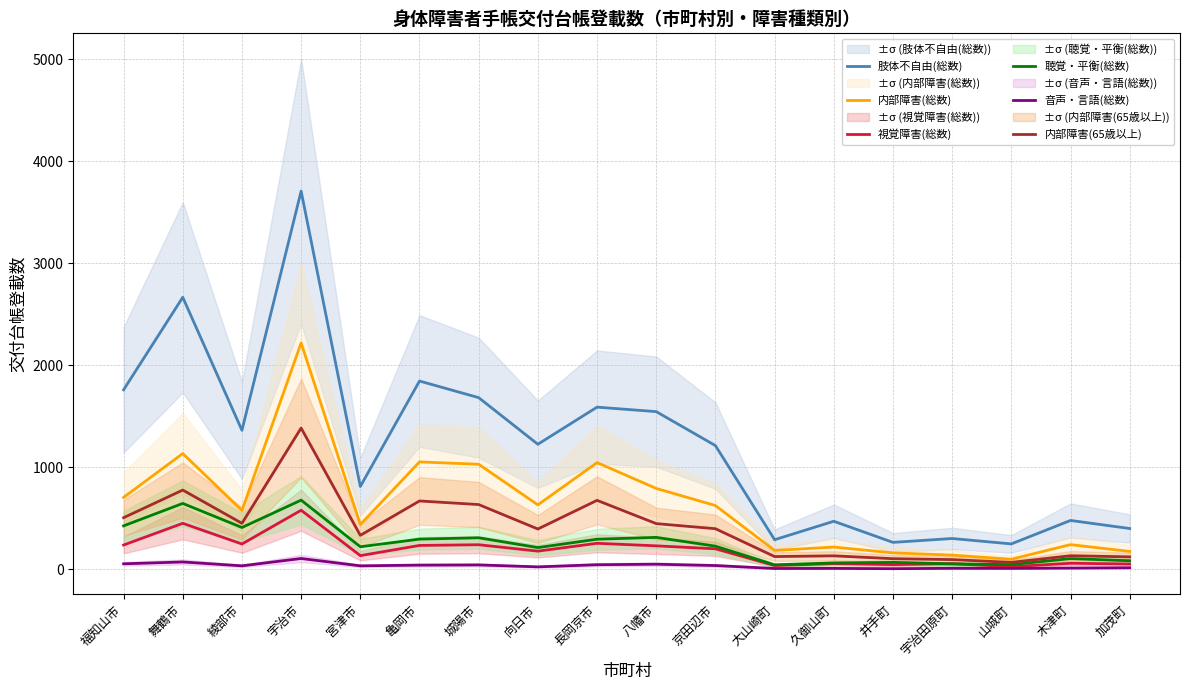

Which series ends up on top after the final intersection of 聴覚・平衡(総数) and 視覚障害(総数)?

聴覚・平衡(総数)